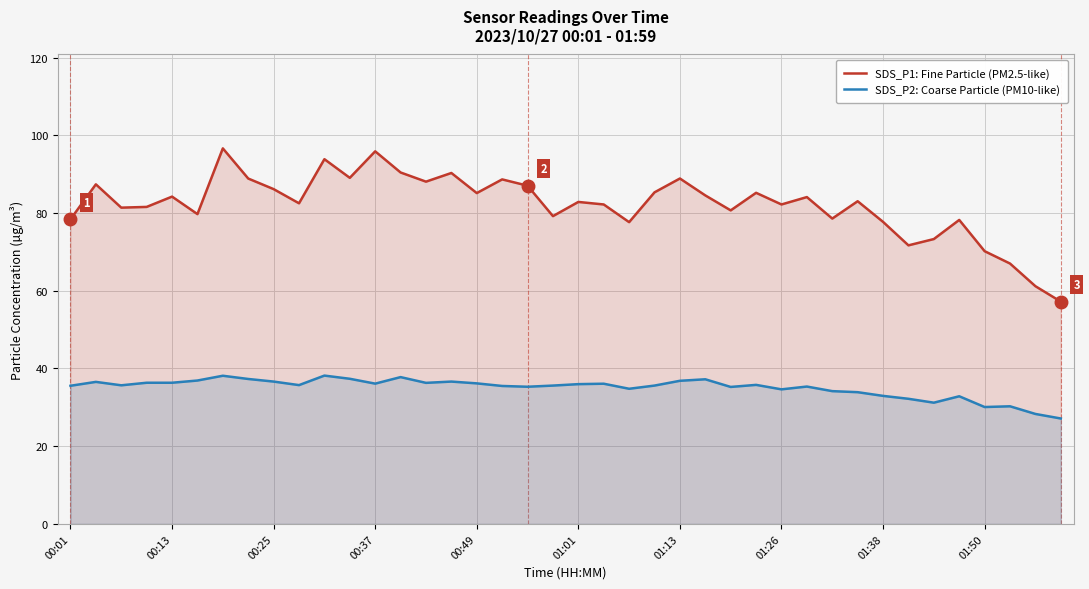

True or false: SDS_P1: Fine Particle (PM2.5-like) and SDS_P2: Coarse Particle (PM10-like) intersect in this chart.

False